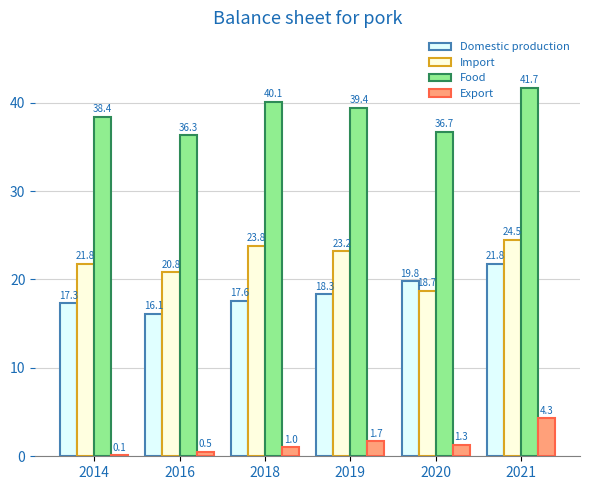

What is the maximum value shown in the chart?

41.7